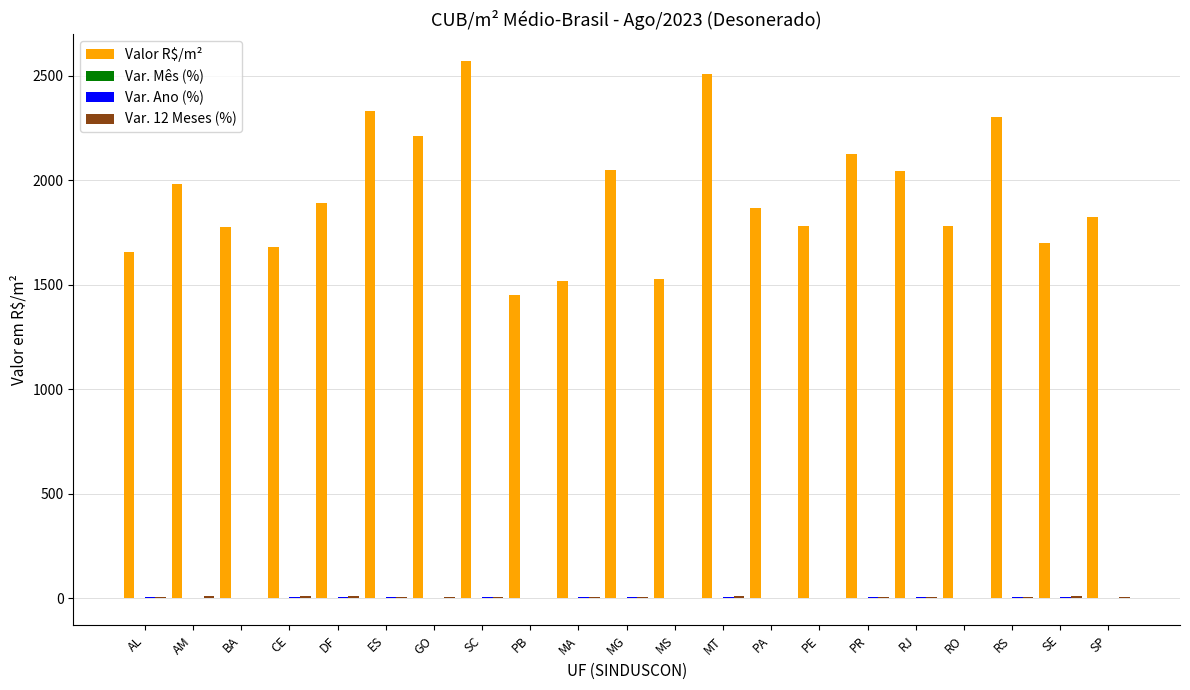

The Valor R$/m² series shows 2774.3 at RJ. True or false?

False